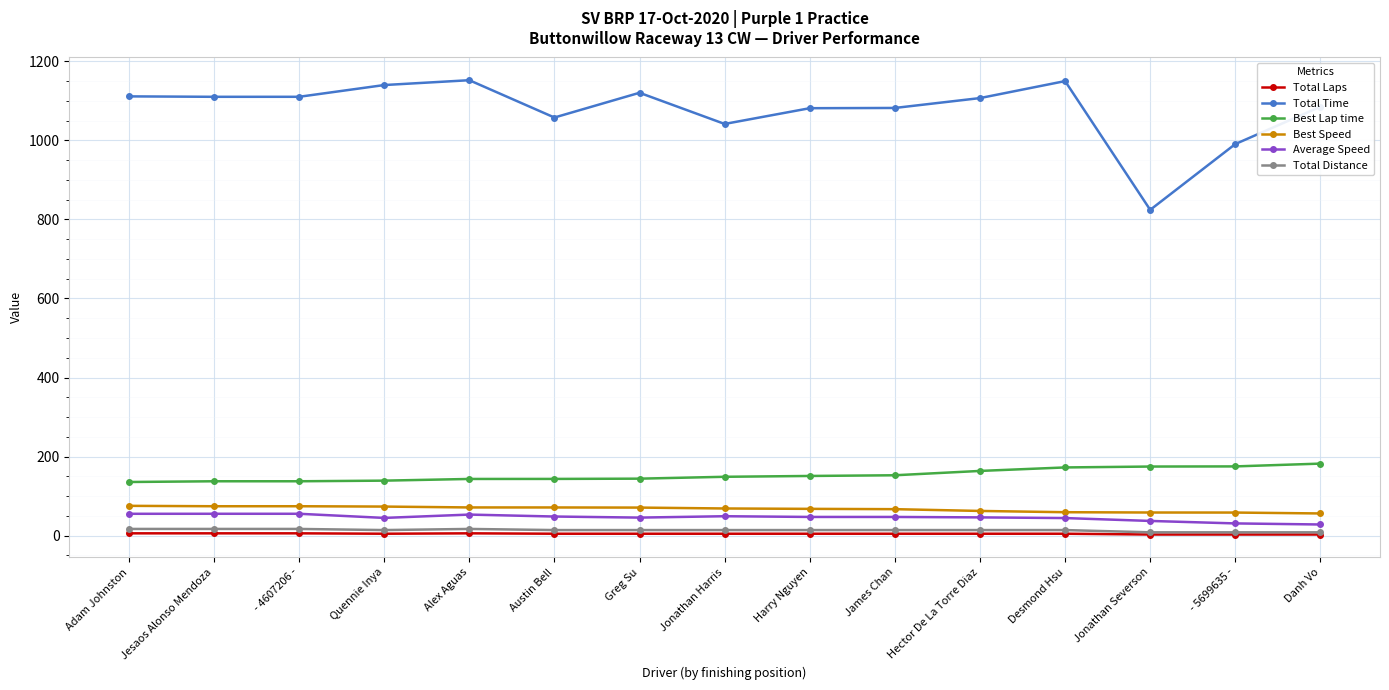

Which series has the largest total across all categories?

Total Time